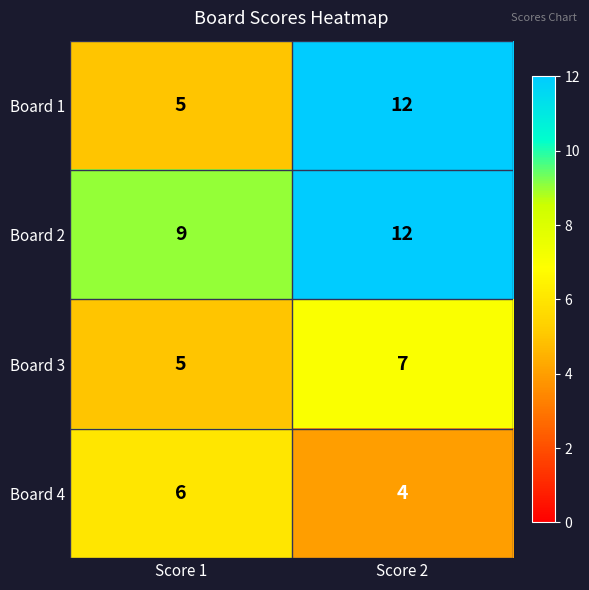

Rank the categories by Board 3 value from lowest to highest.

Score 1, Score 2